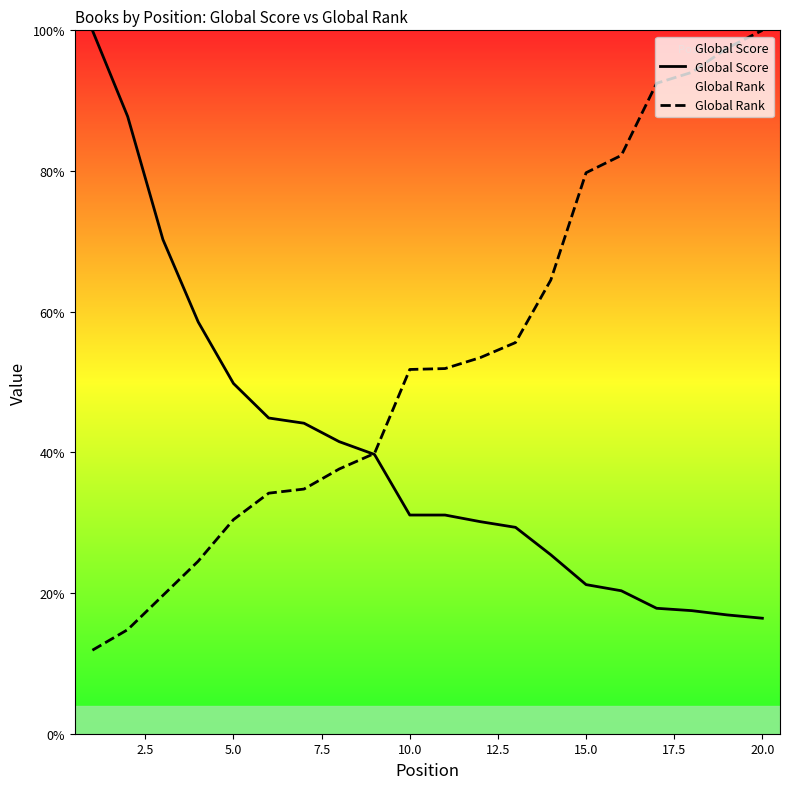

List the series in order of their overall mean, highest first.

Global Rank, Global Score